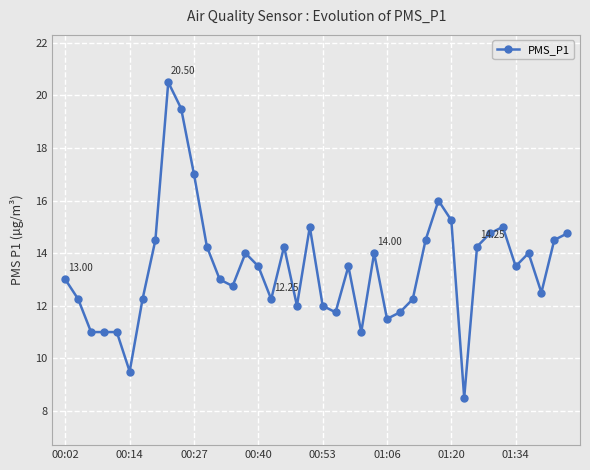

What is the difference between the maximum and minimum values?

12.0